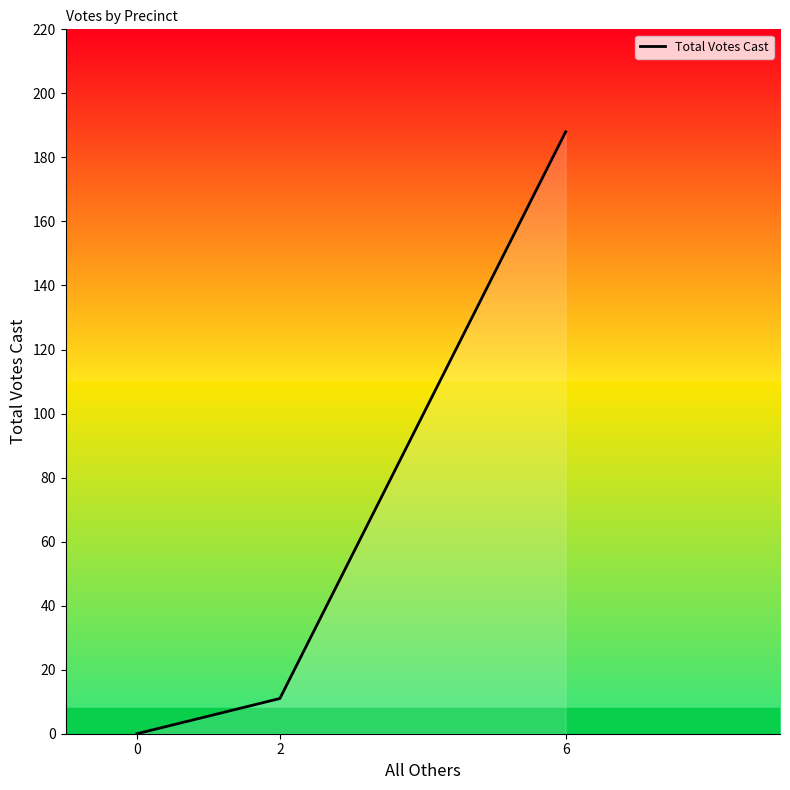

Where is the data nearest to the value 94?

2